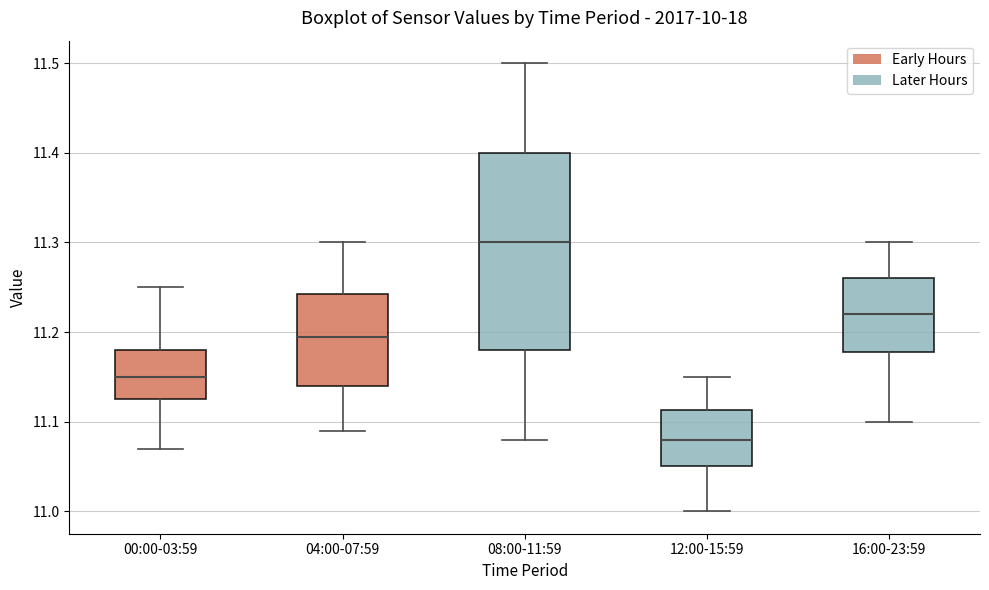

Reading left to right, read every box against the y-axis: the position of its median line, the range the box covers, and the ends of its whiskers. The values are not printed on the chart, so give them approximately, as read against the axis.

00:00-03:59: median 11.15, box 11.13 to 11.18, whiskers 11.07 to 11.25
04:00-07:59: median 11.20, box 11.14 to 11.24, whiskers 11.09 to 11.30
08:00-11:59: median 11.30, box 11.18 to 11.40, whiskers 11.08 to 11.50
12:00-15:59: median 11.08, box 11.05 to 11.11, whiskers 11.00 to 11.15
16:00-23:59: median 11.22, box 11.18 to 11.26, whiskers 11.10 to 11.30